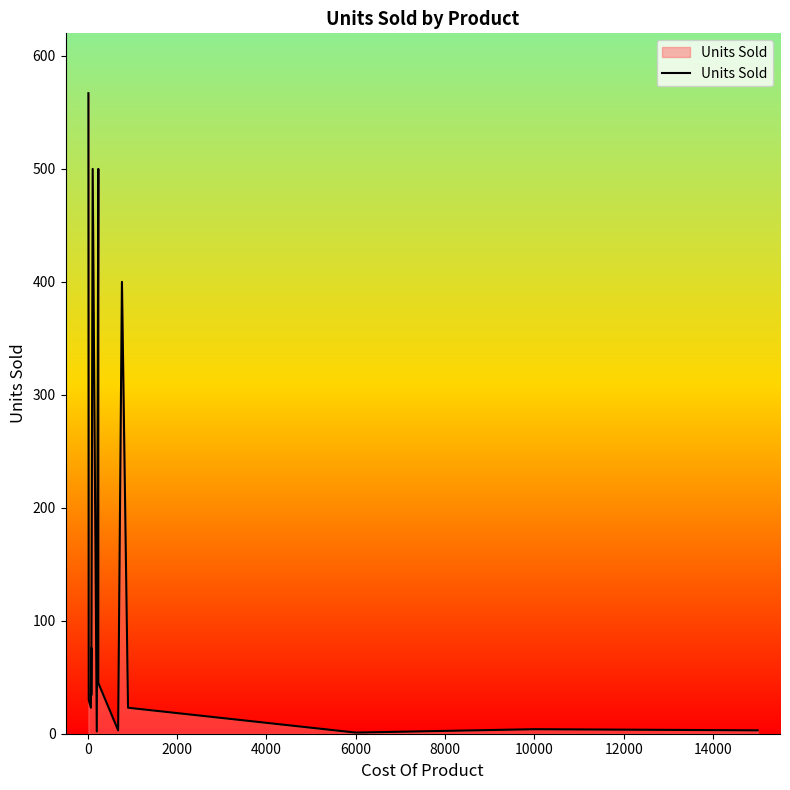

What is the value of the 4th point from the left?

23